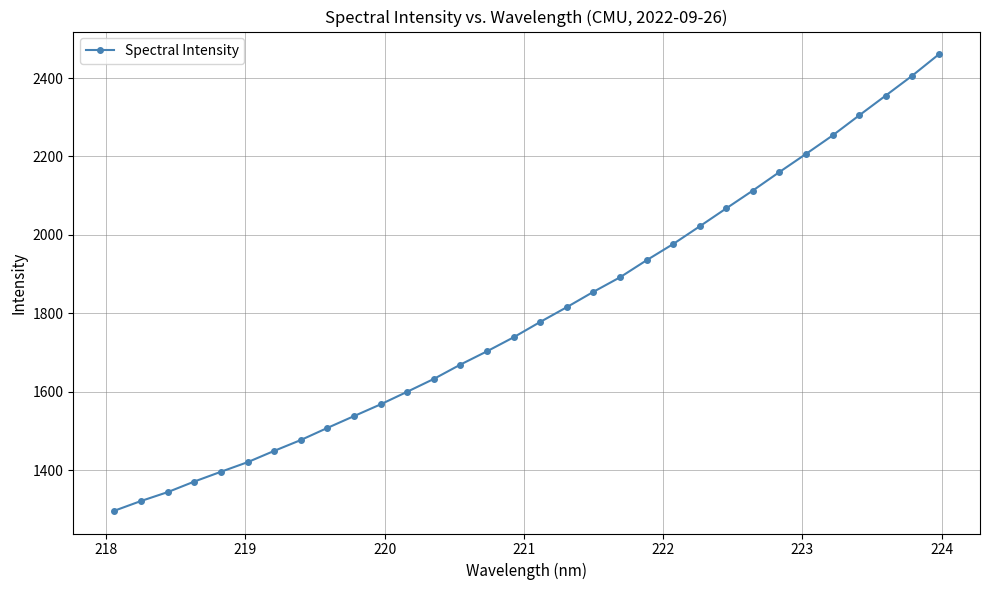

What is the maximum value shown in the chart?

2460.6